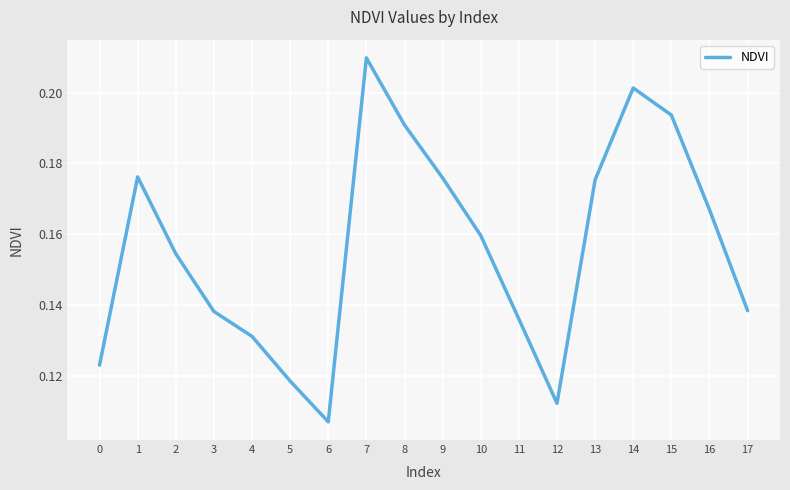

At which category does the data reach its first local valley?

6